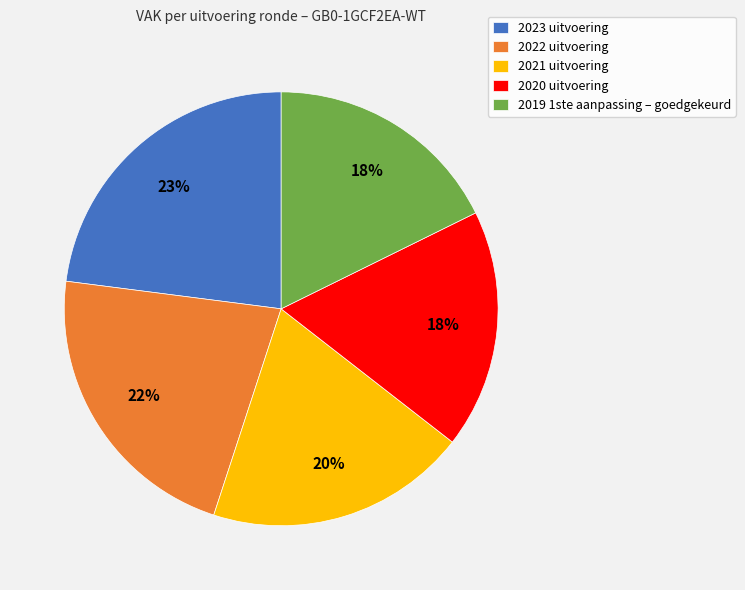

Is the sum of 2021 uitvoering and 2020 uitvoering greater than half?

No